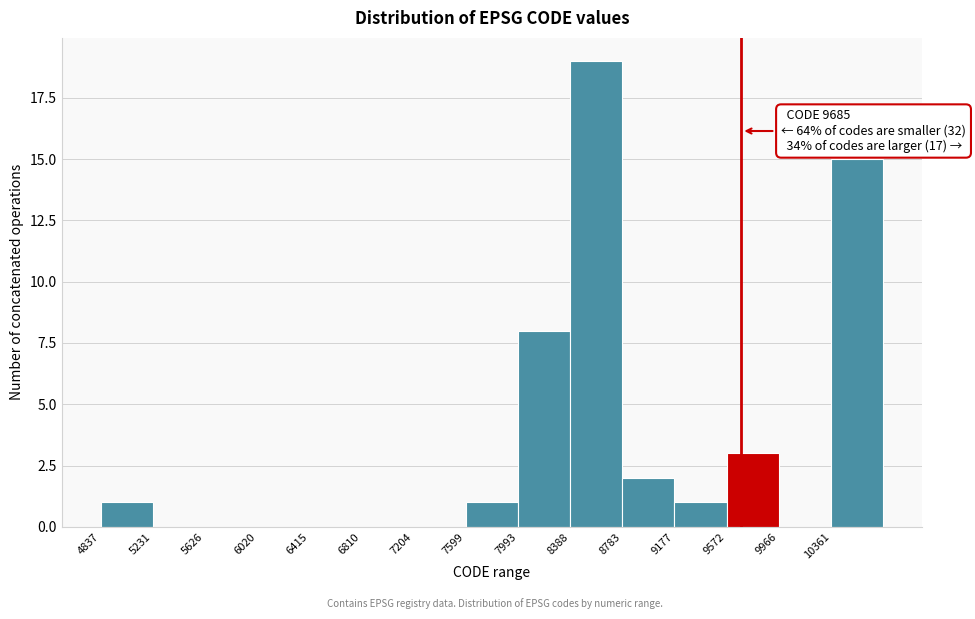

Over which range of the x-axis is the bar tallest?

8400 to 8800